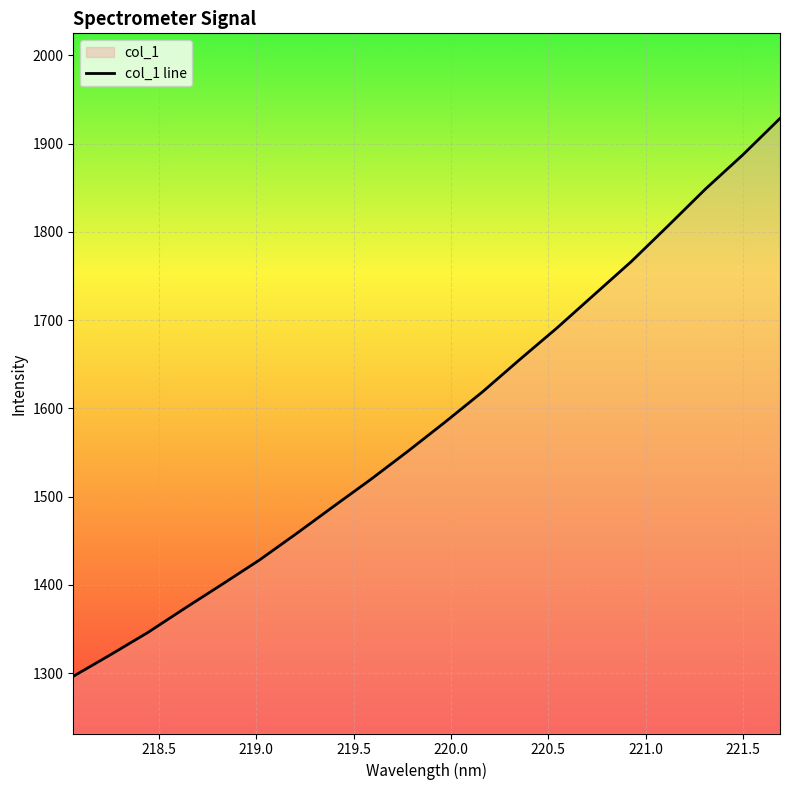

What is the difference between the maximum and minimum values?

632.3